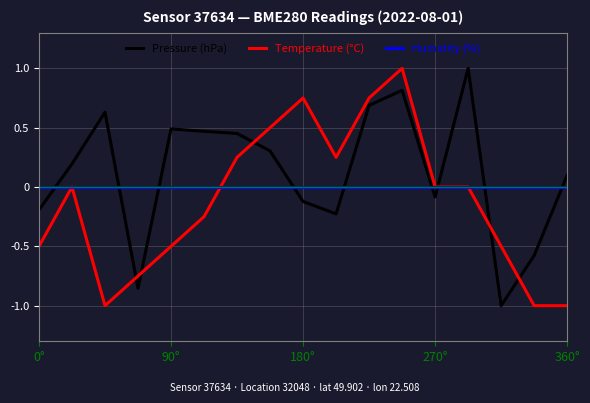

Which series has the largest total across all categories?

Pressure (hPa)